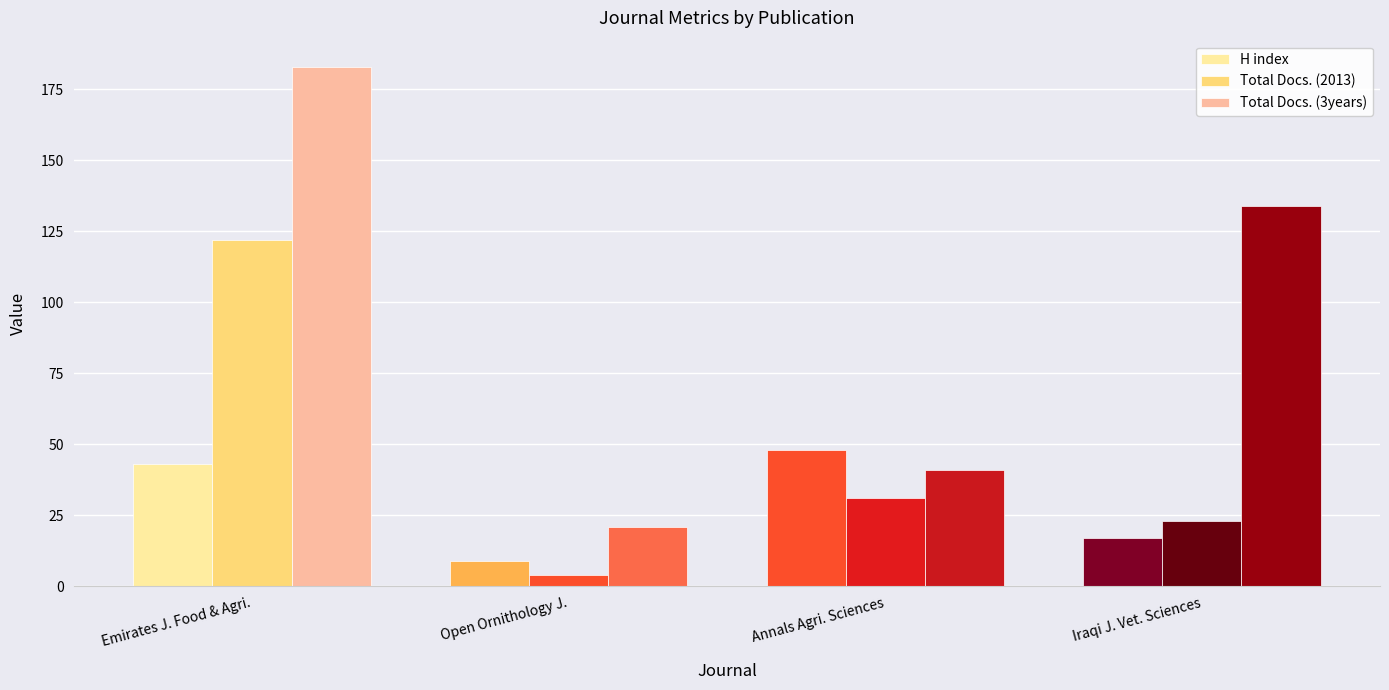

Rank the series by their average value, from highest to lowest.

Total Docs. (3years), Total Docs. (2013), H index